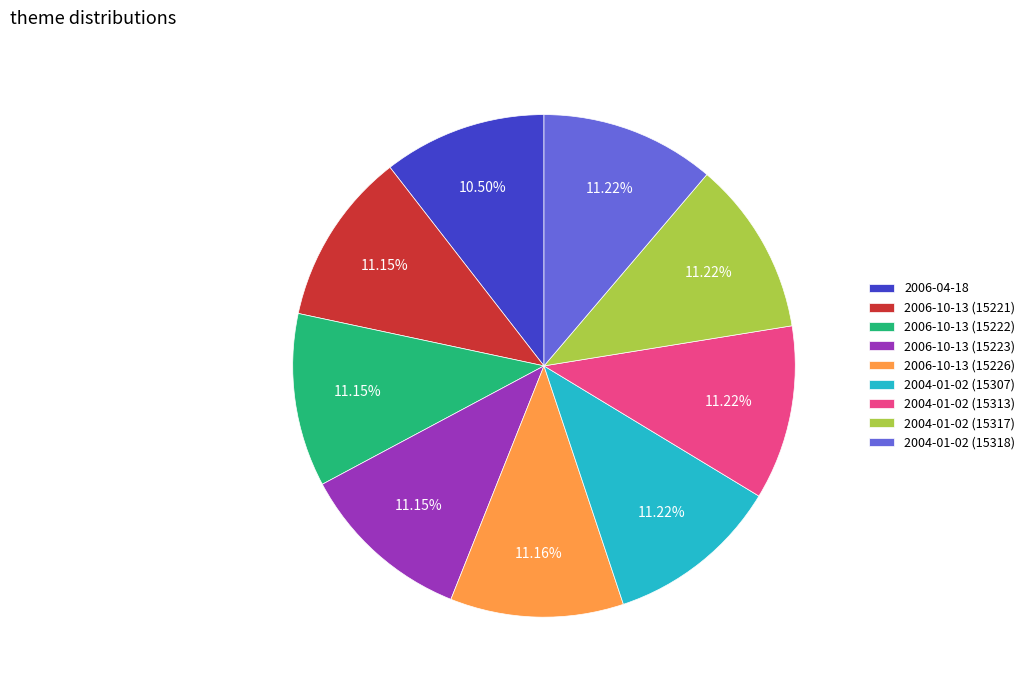

What percentage is the 2004-01-02 (15313) slice, to the nearest percent?

11%